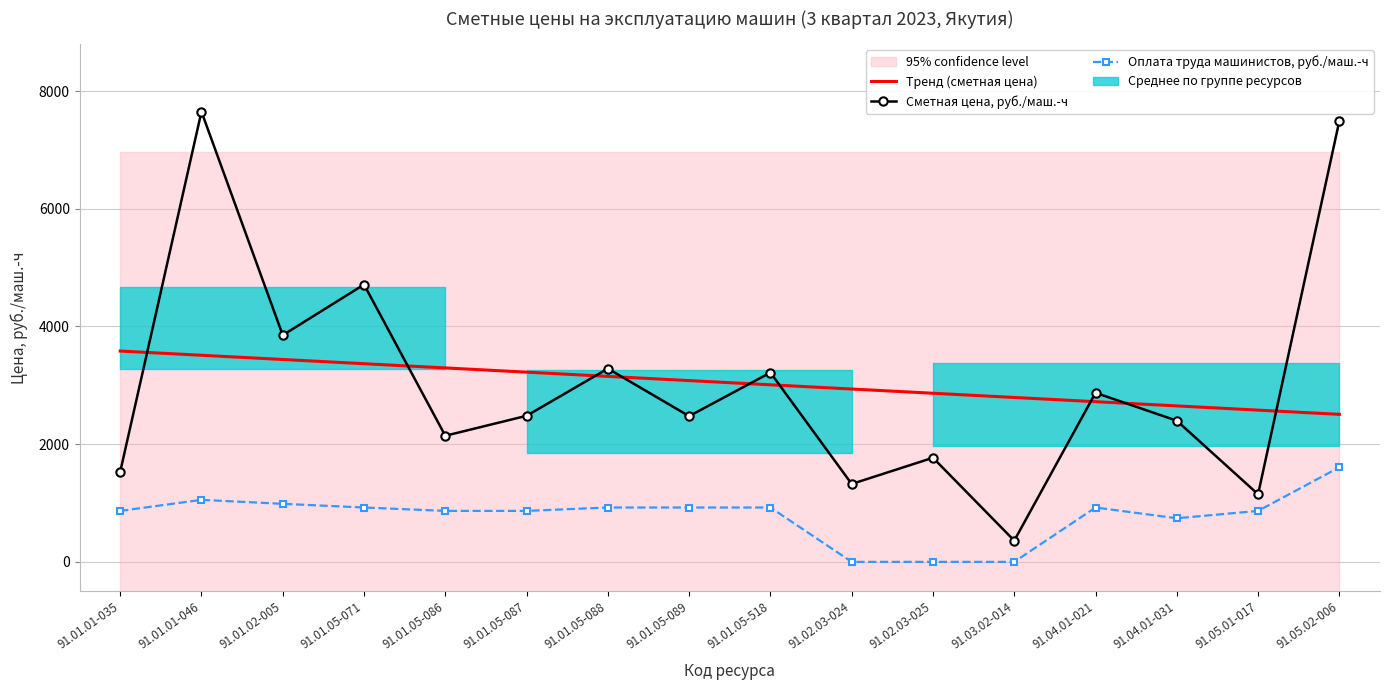

What is the difference between the maximum and minimum values in the Сметная цена, руб./маш.-ч series?

7289.9